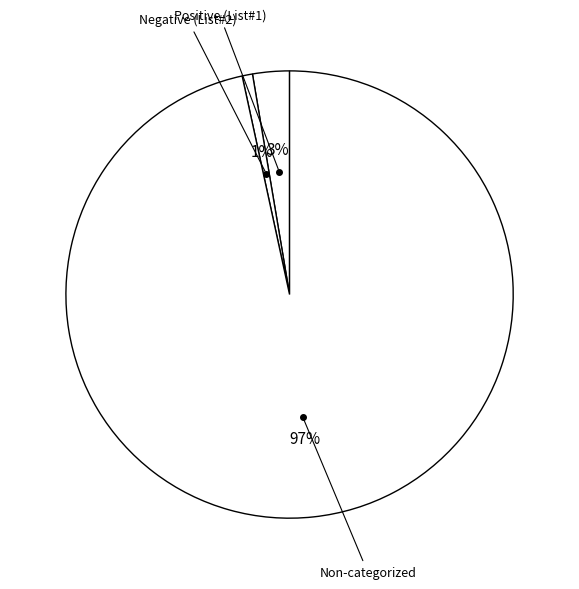

Rank the categories by value from lowest to highest.

Words in Sentiment List#3 (Angry/Violent), Words in Sentiment List#2 (Negative), Words in Sentiment List#1 (Positive), Non-categorized Words